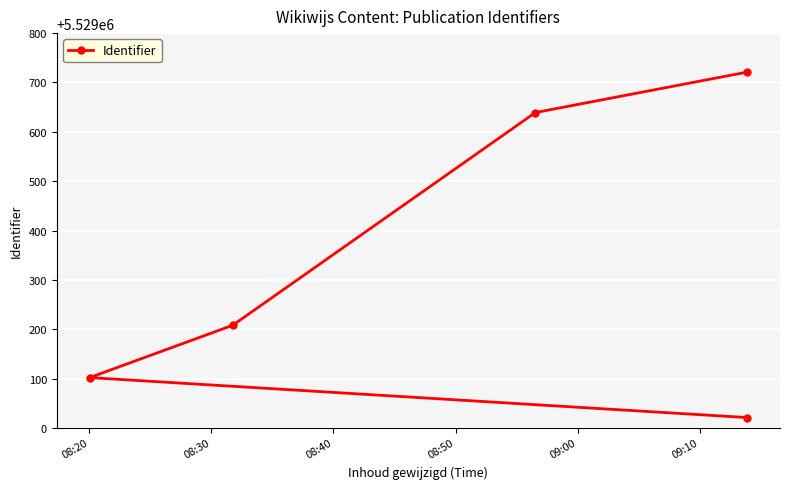

Approximately how many times larger is the value at 08:30 compared to 09:00?

1.0